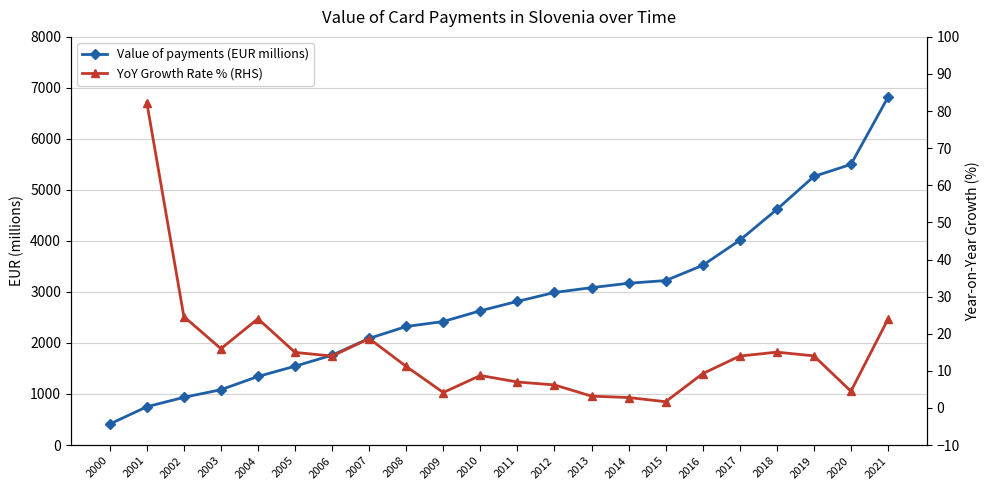

What is the difference between the highest and lowest values at 2014?

3168.1